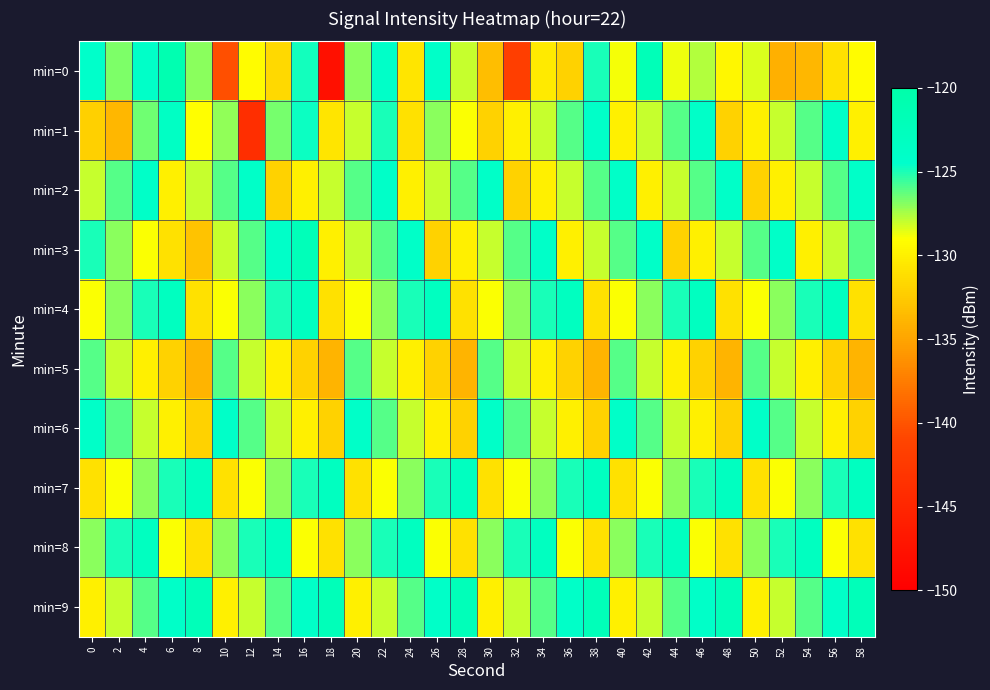

Rank the series at 44 from lowest to highest value.

min=3, min=5, min=0, min=2, min=6, min=7, min=1, min=9, min=4, min=8